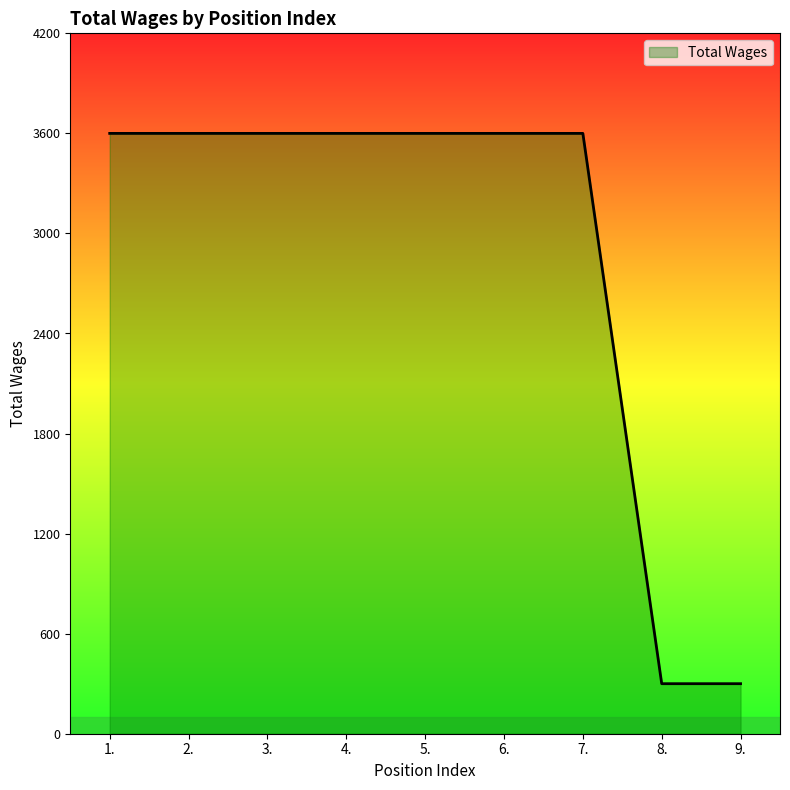

What is the maximum value shown in the chart?

3600